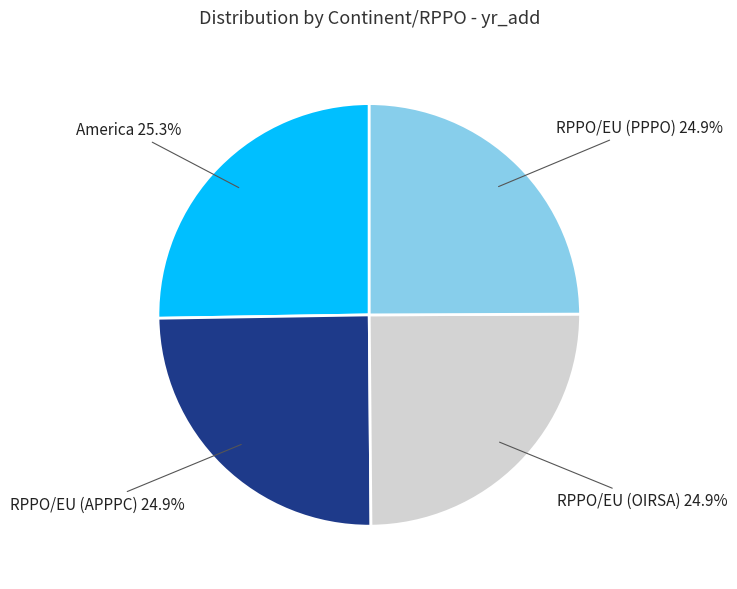

What is the ratio of the value at RPPO/EU (APPPC) to the value at RPPO/EU (OIRSA)?

1.0